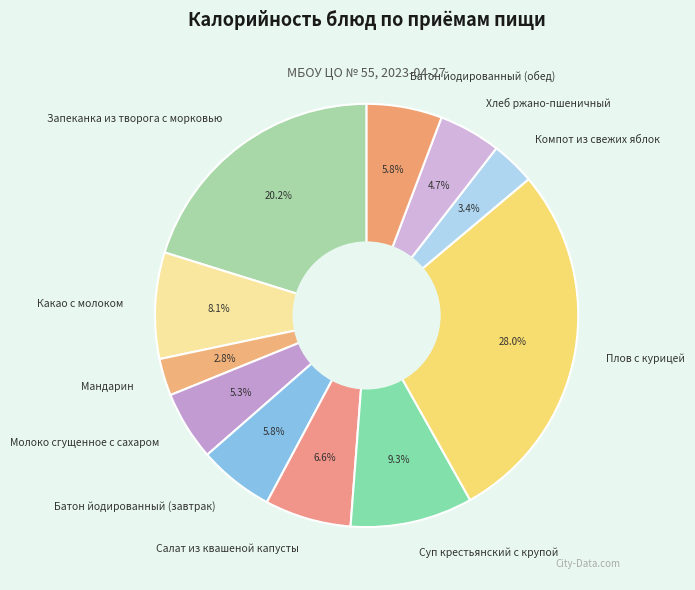

What is the ratio of the value at Хлеб ржано-пшеничный to the value at Запеканка из творога с морковью?

0.2